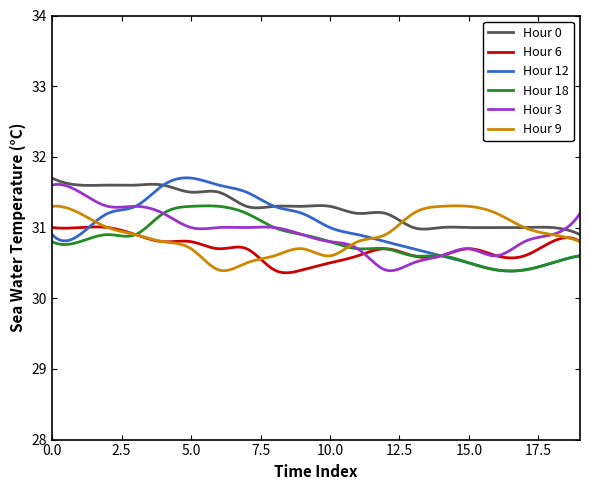

What is the minimum value shown in the chart?

30.4